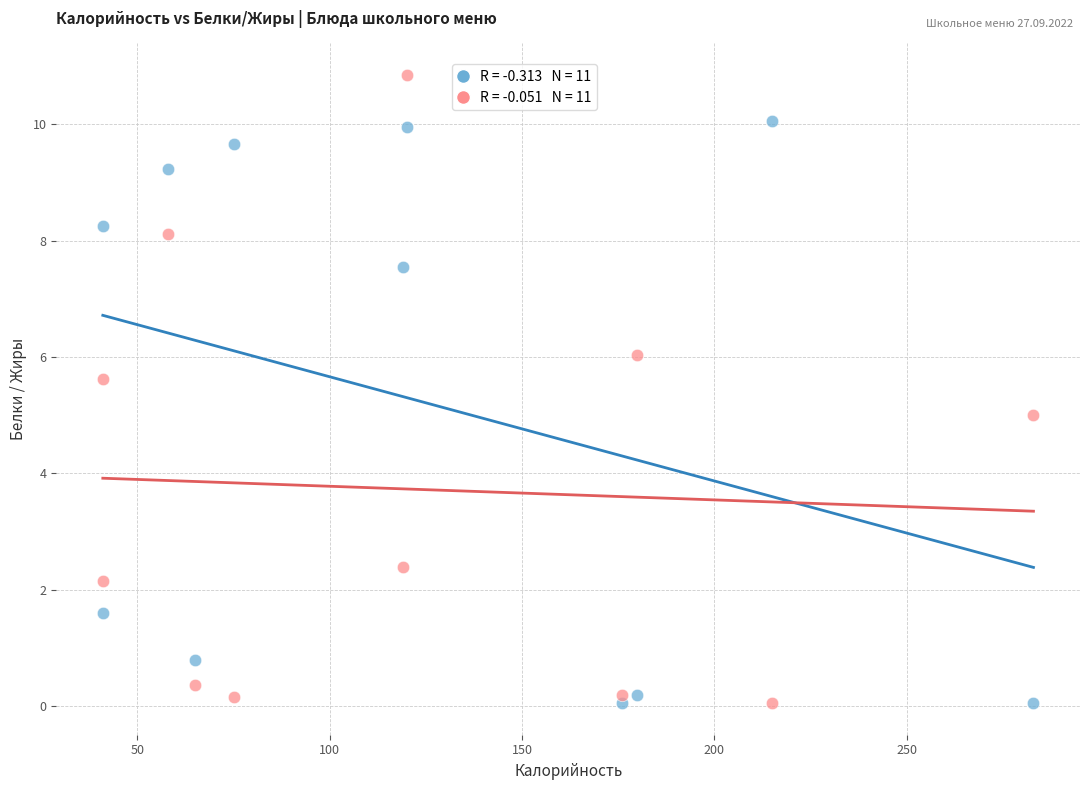

Across all data points, what is the range of Y values (max minus min)?

10.8